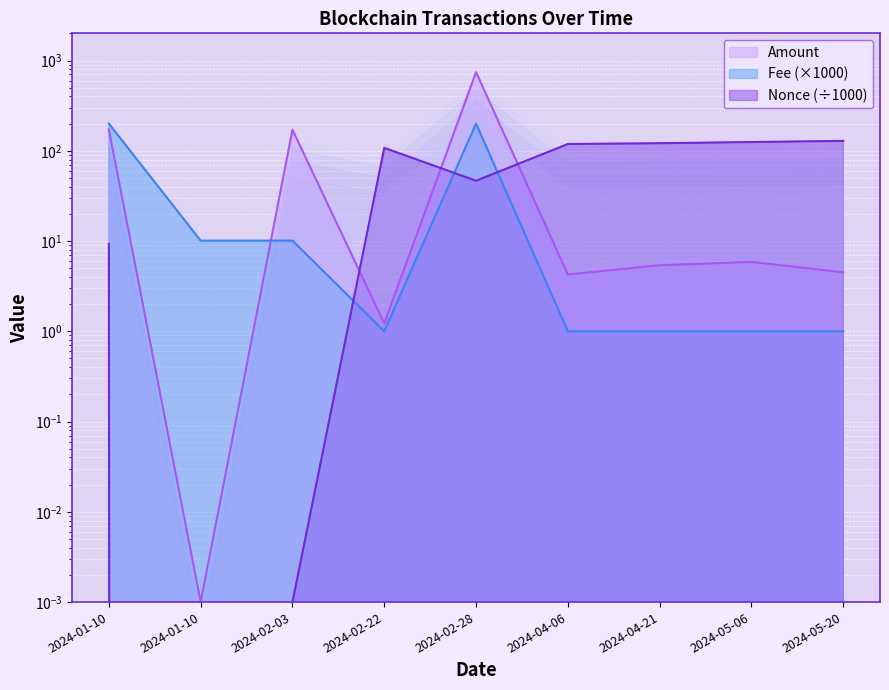

Is the value of Fee at 2024-05-06 greater than the value of Amount at 2024-05-06?

No